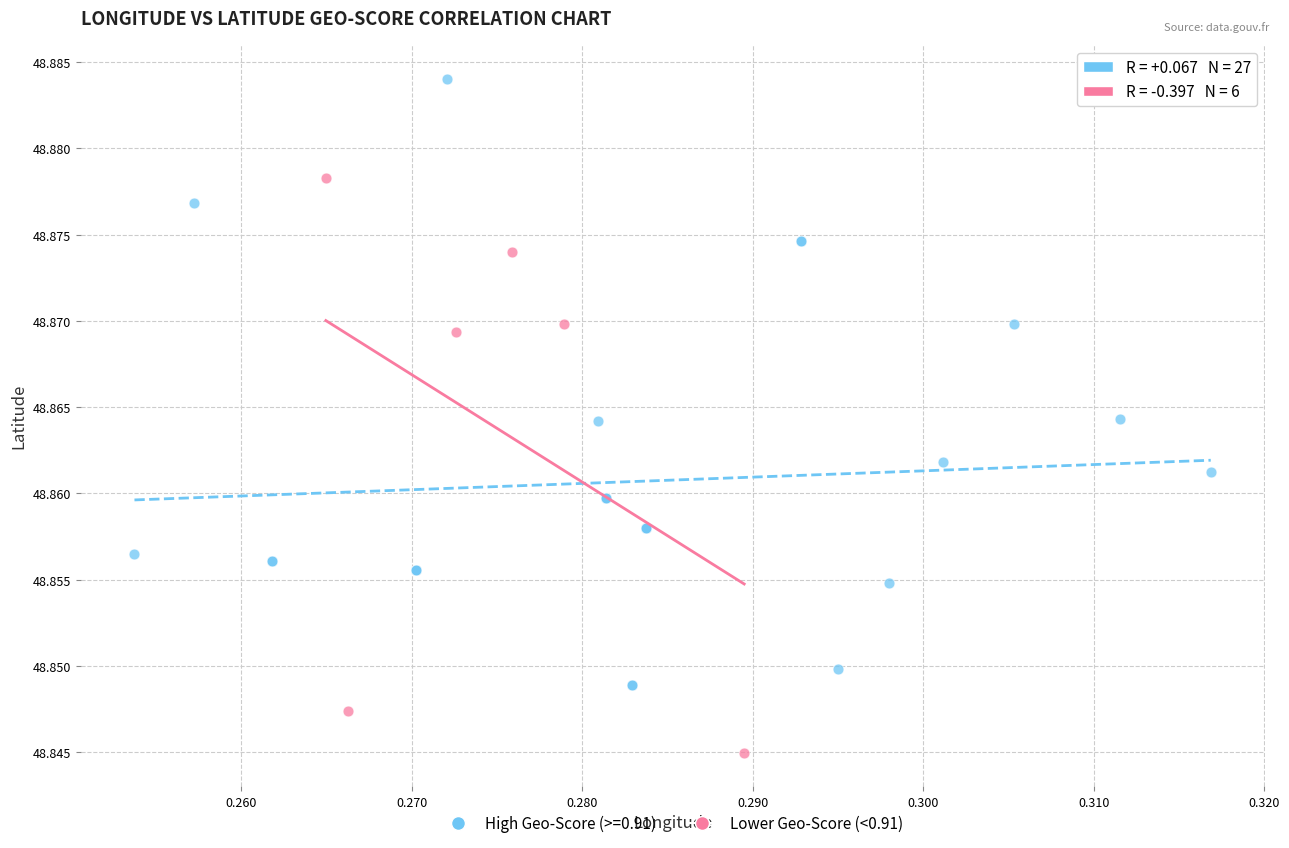

Which series has the widest spread of Y values?

High Geo-Score (>=0.91)